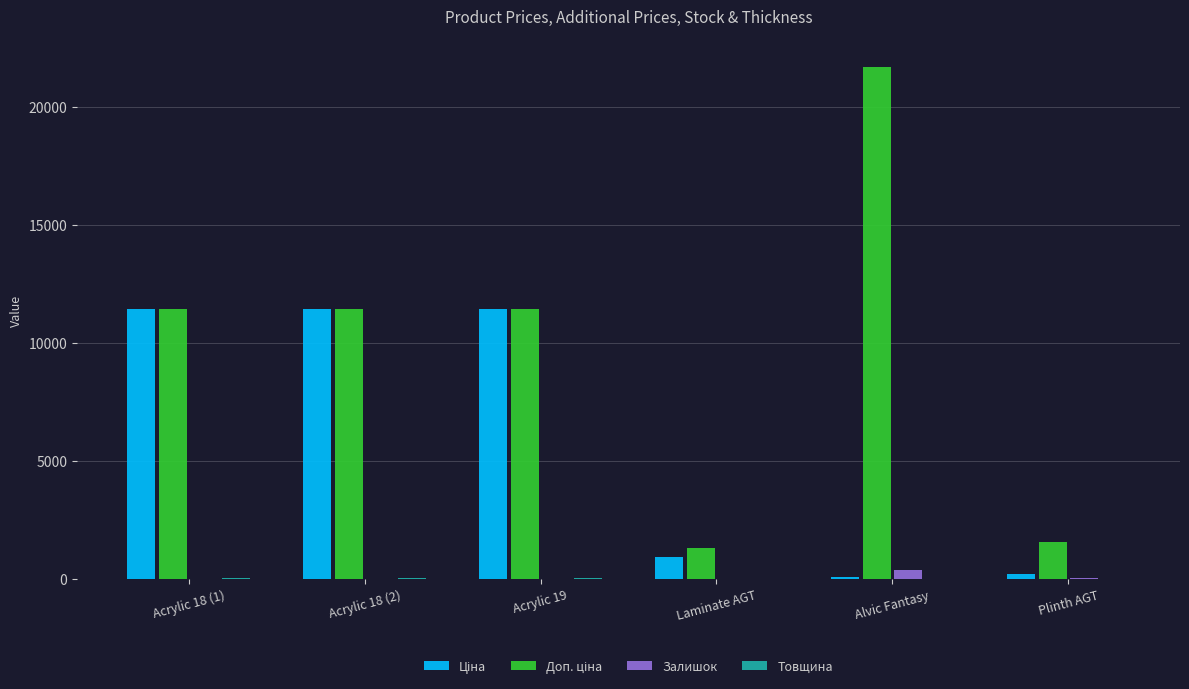

At which category does the chart reach its peak across all series?

Alvic Fantasy